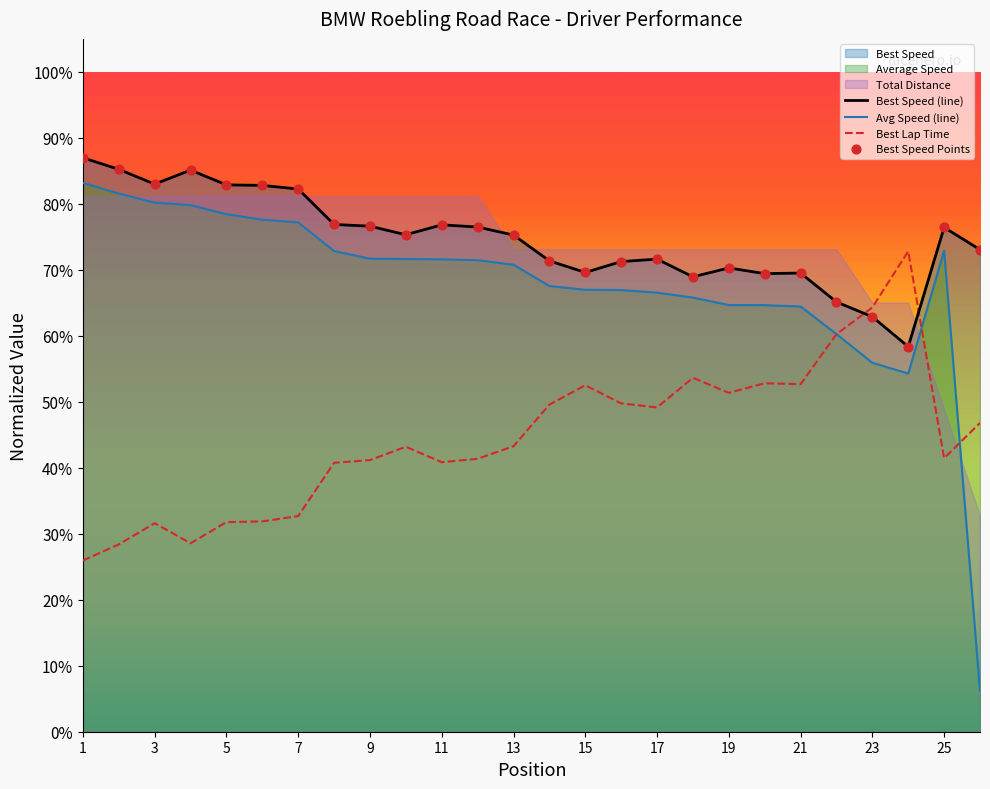

Which series has the largest total across all categories?

Best Speed